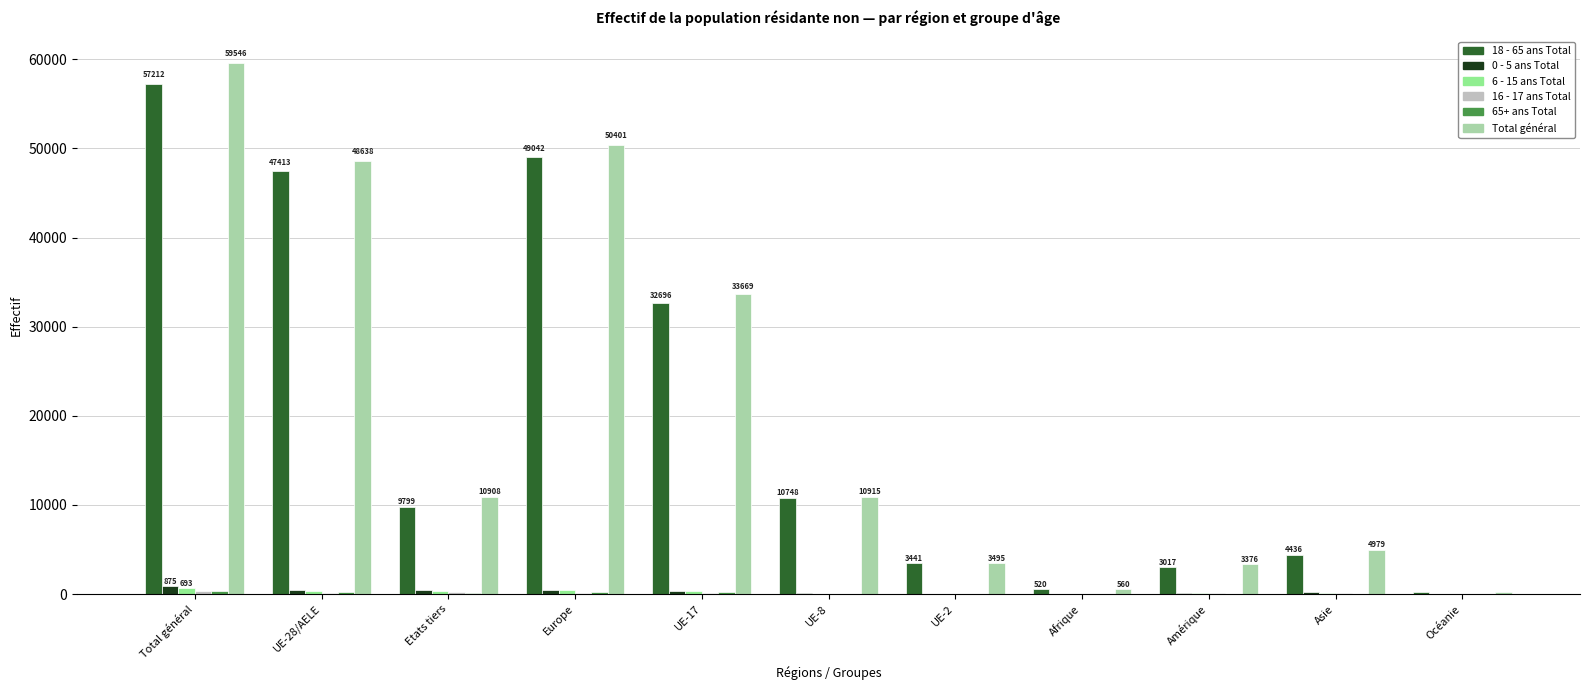

Is the value of 0 - 5 ans Total at UE-8 greater than the value of 18 - 65 ans Total at UE-28/AELE?

No